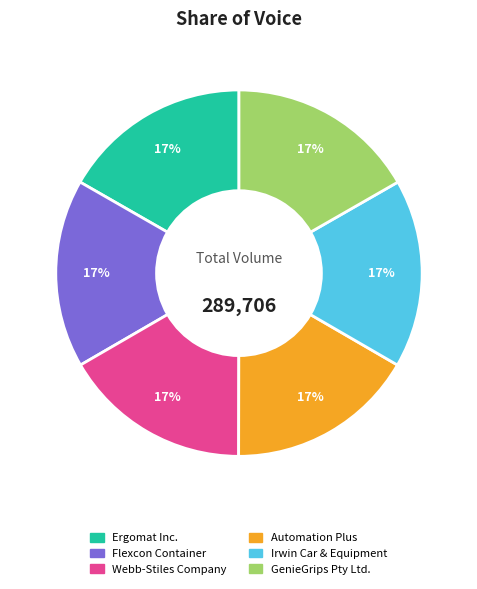

How many segments does this pie chart have?

6